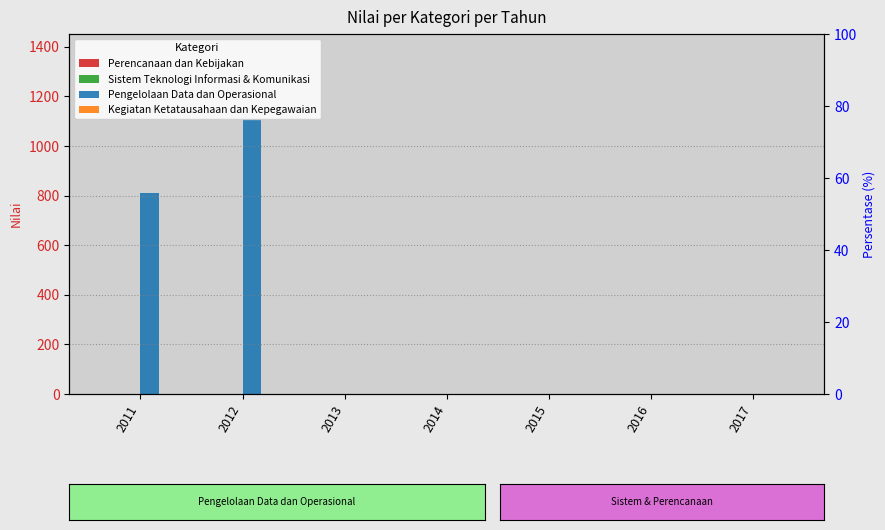

Rank the series by their maximum value, from lowest to highest.

Perencanaan dan Kebijakan, Sistem Teknologi Informasi & Komunikasi, Kegiatan Ketatausahaan dan Kepegawaian, Pengelolaan Data dan Operasional